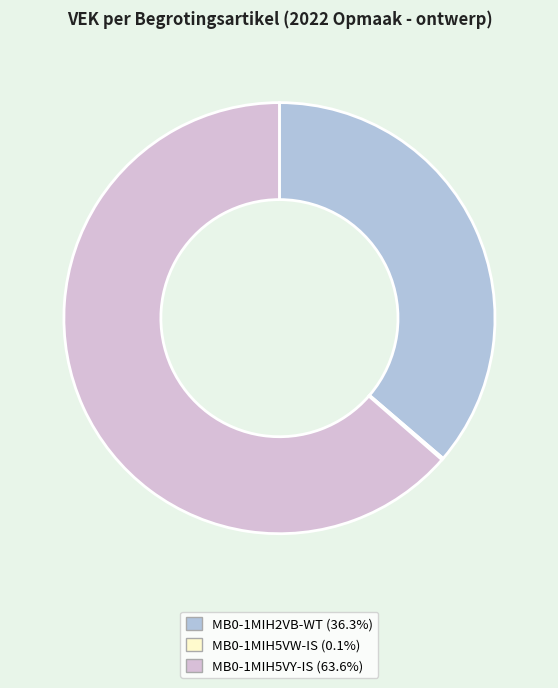

Is MB0-1MIH5VY-IS the majority of the pie?

Yes